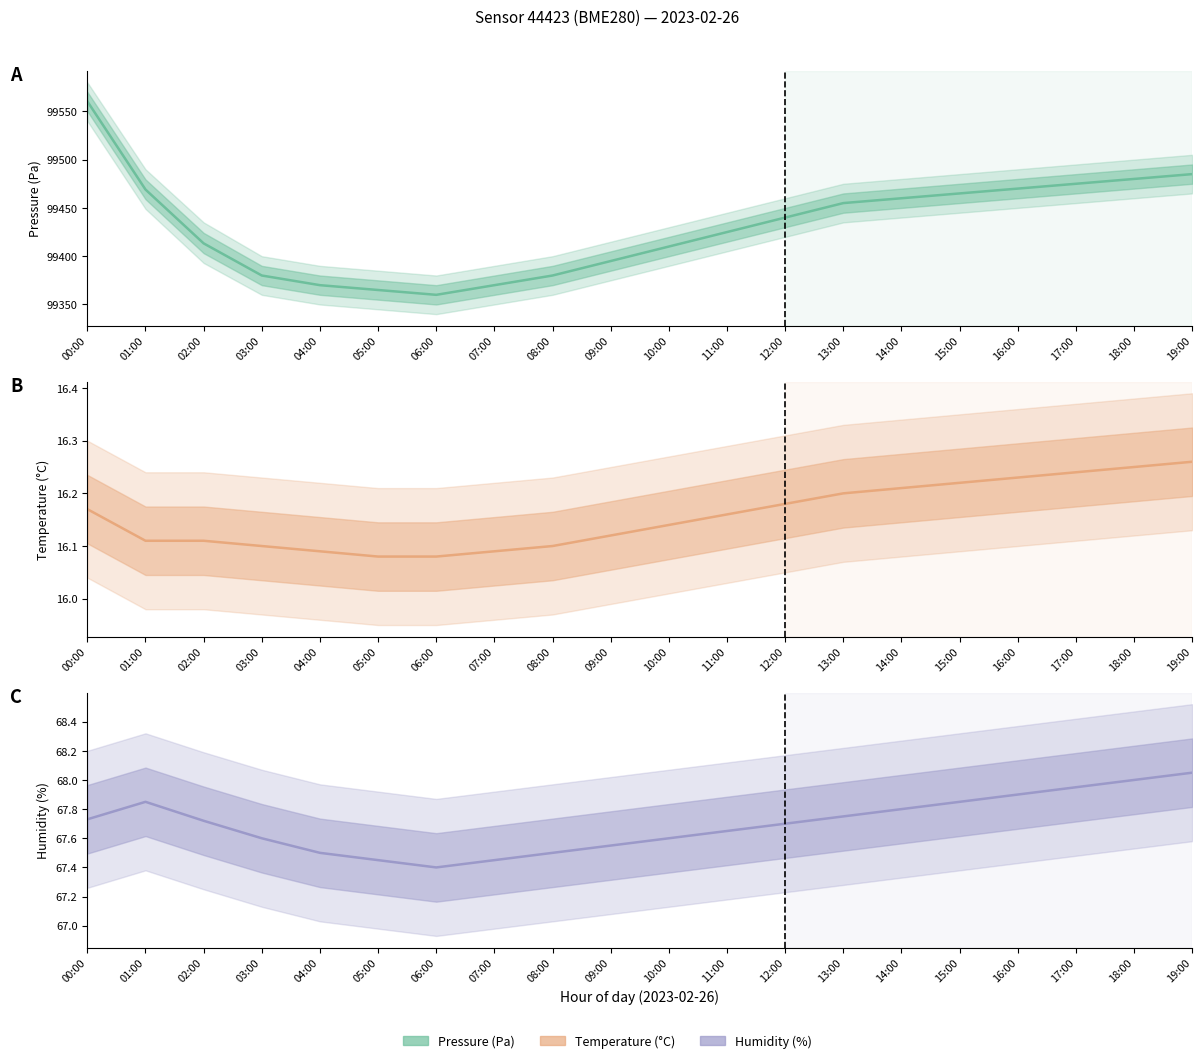

At which category is the sum across all series the highest?

00:00